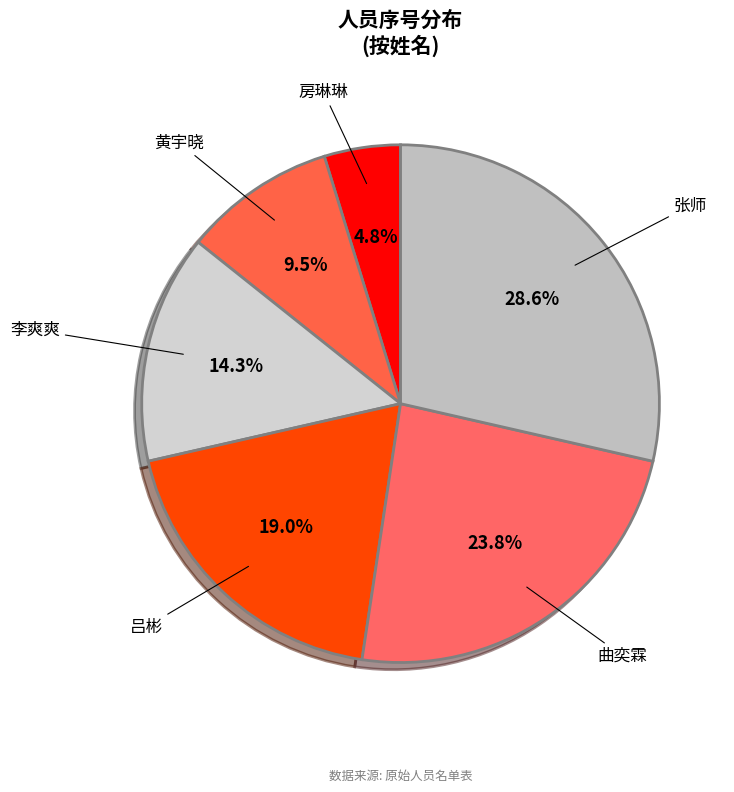

How many segments does this pie chart have?

6